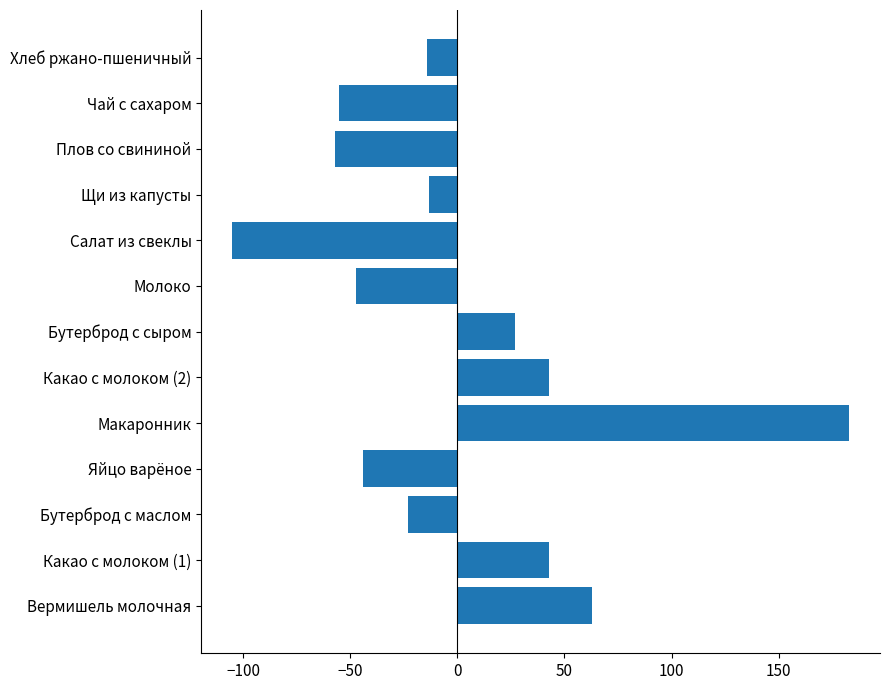

What is the difference between the maximum and second lowest values?

240.0